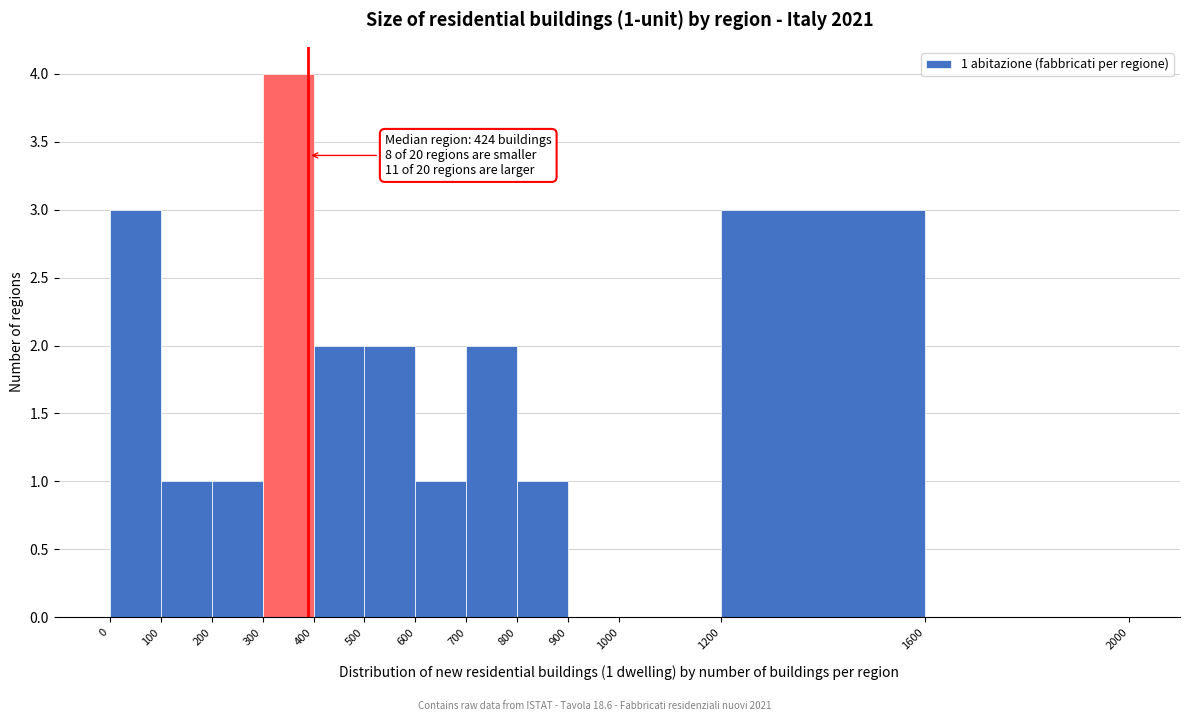

Over which range of the x-axis is the bar tallest?

300 to 400